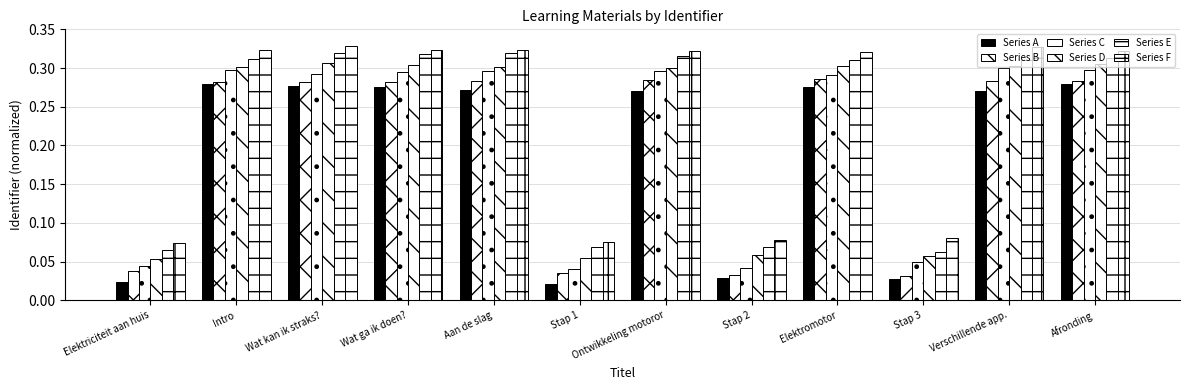

The value of Series D at Stap 3 is 0.1. True or false?

False